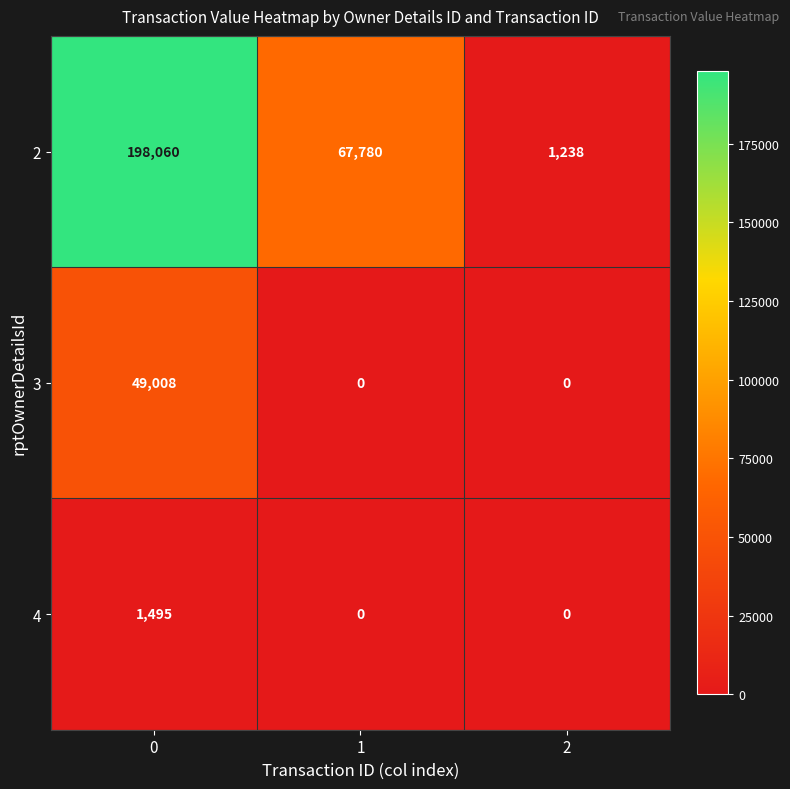

How many 2 values are between 1238 and 198060?

3